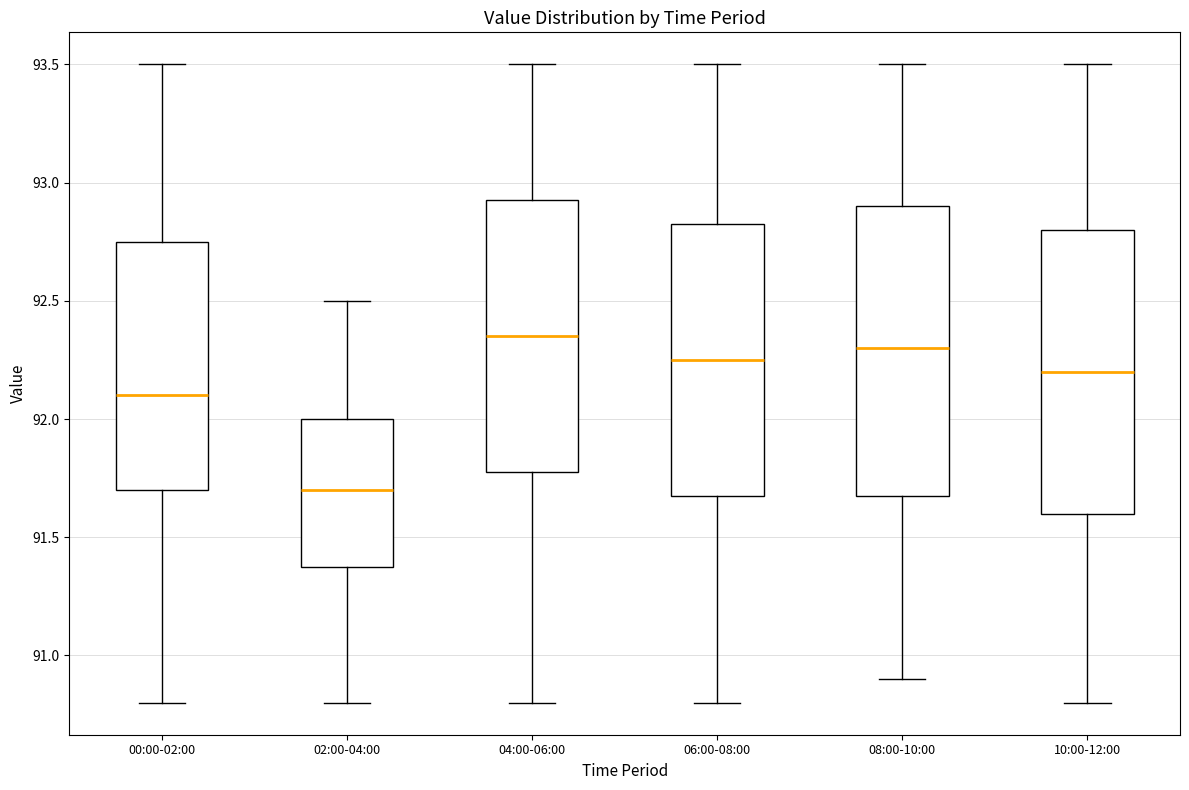

Reading left to right, transcribe this box plot: for each box, give where its median line is, the range the box spans, and where its two whiskers end, as read against the y-axis. The values are not printed on the chart, so give them approximately, as read against the axis.

00:00-02:00: median 92.10, box 91.70 to 92.75, whiskers 90.80 to 93.50
02:00-04:00: median 91.70, box 91.40 to 92.00, whiskers 90.80 to 92.50
04:00-06:00: median 92.35, box 91.80 to 92.95, whiskers 90.80 to 93.50
06:00-08:00: median 92.25, box 91.70 to 92.85, whiskers 90.80 to 93.50
08:00-10:00: median 92.30, box 91.70 to 92.90, whiskers 90.90 to 93.50
10:00-12:00: median 92.20, box 91.60 to 92.80, whiskers 90.80 to 93.50